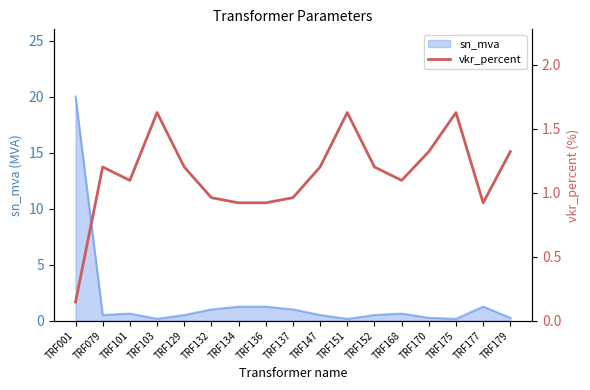

Which category has the highest value in the sn_mva series?

TRF001